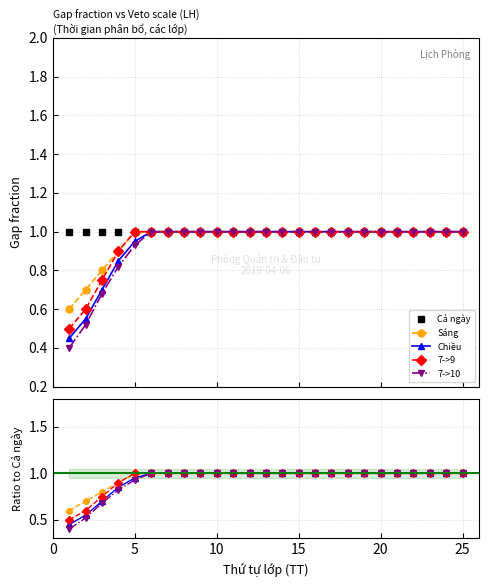

Rank the categories by 7->9 value from highest to lowest.

5, 6, 7, 8, 9, 10, 11, 12, 13, 14, 15, 16, 17, 18, 19, 20, 21, 22, 23, 24, 25, 4, 3, 2, 1